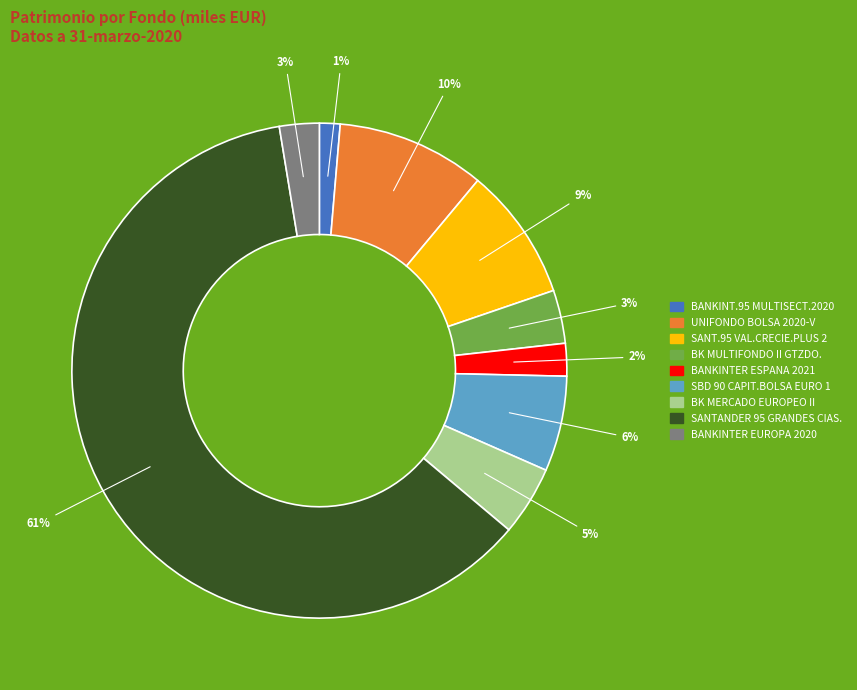

Combined, do BANKINTER ESPANA 2021 and BANKINTER EUROPA 2020 account for over 50%?

No